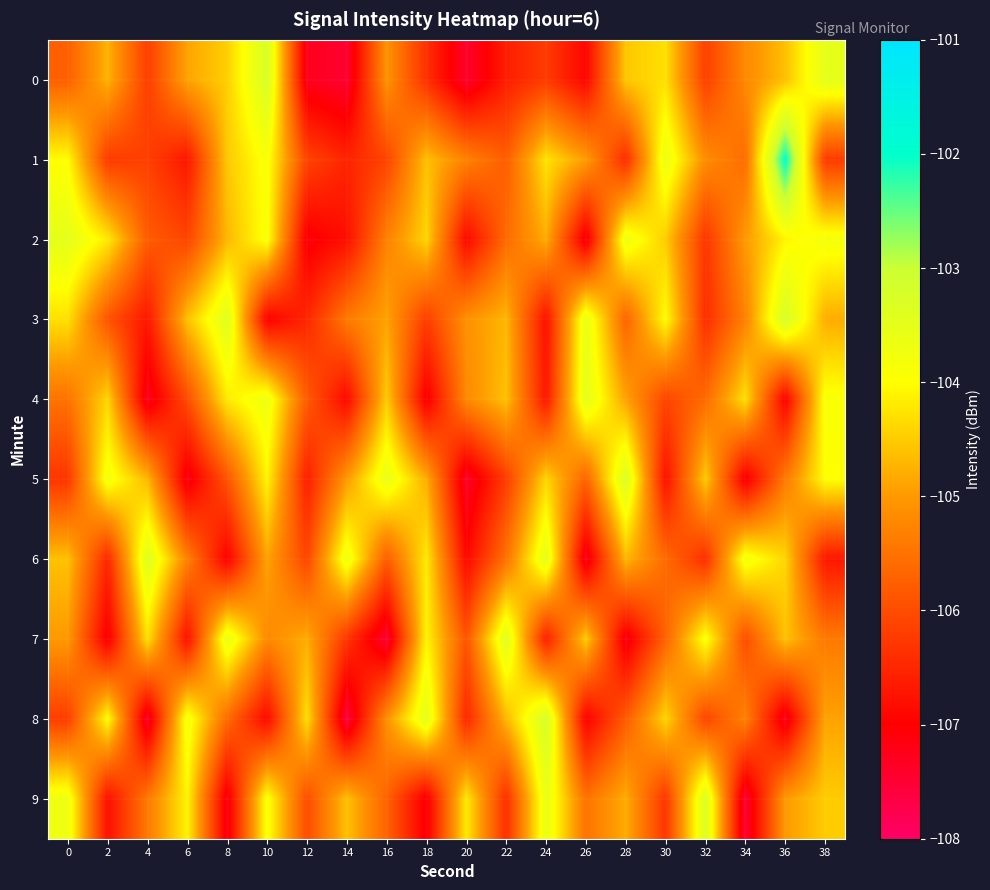

Which series has the widest spread of values?

1